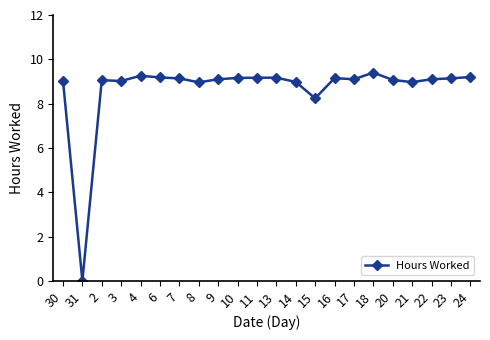

True or false: the data shows 8.2 at 15.

True